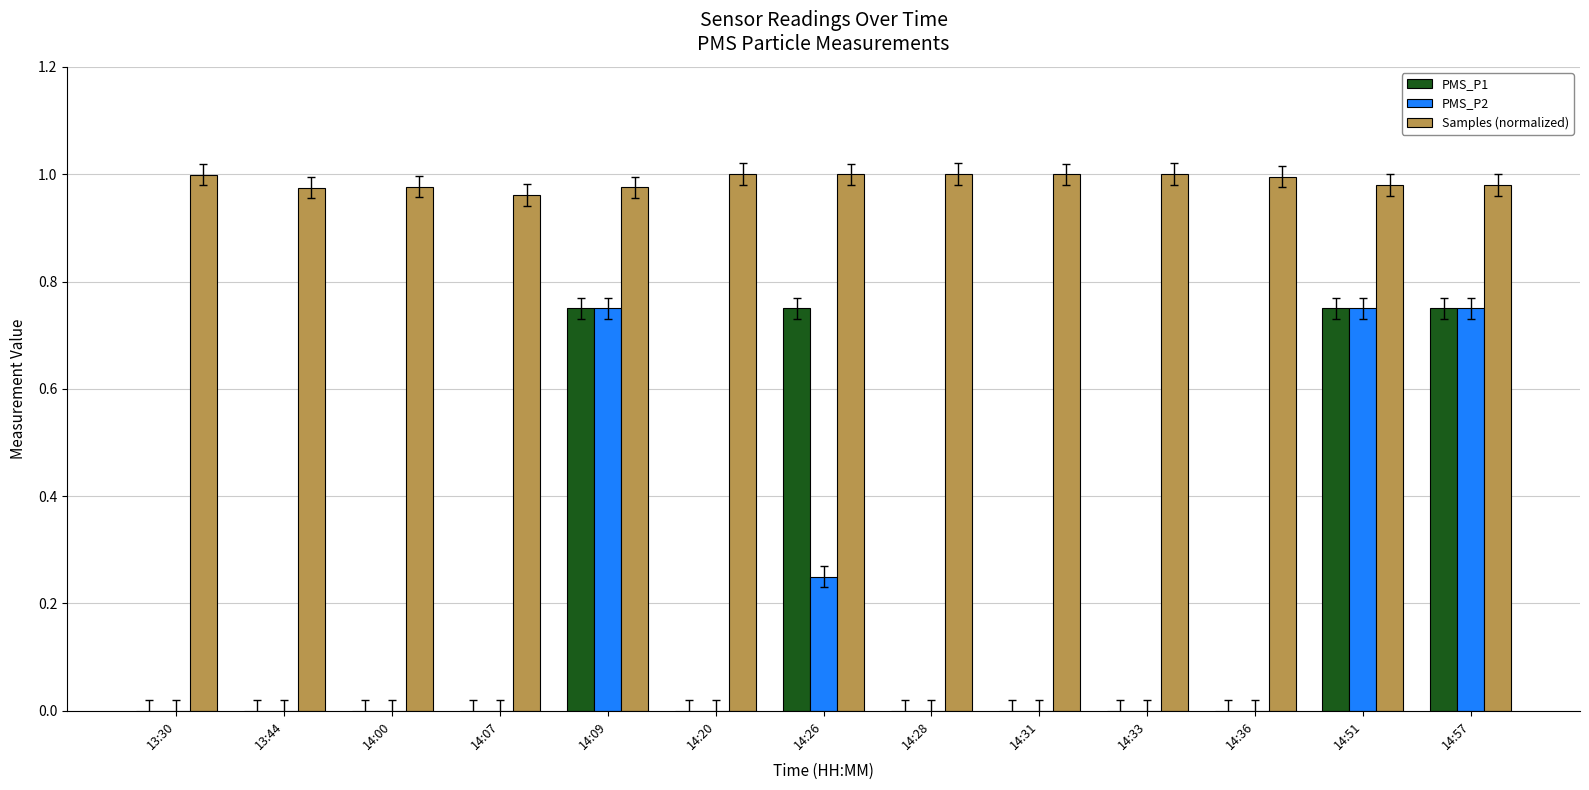

The value of PMS_P1 at 14:28 is -0.3. True or false?

False